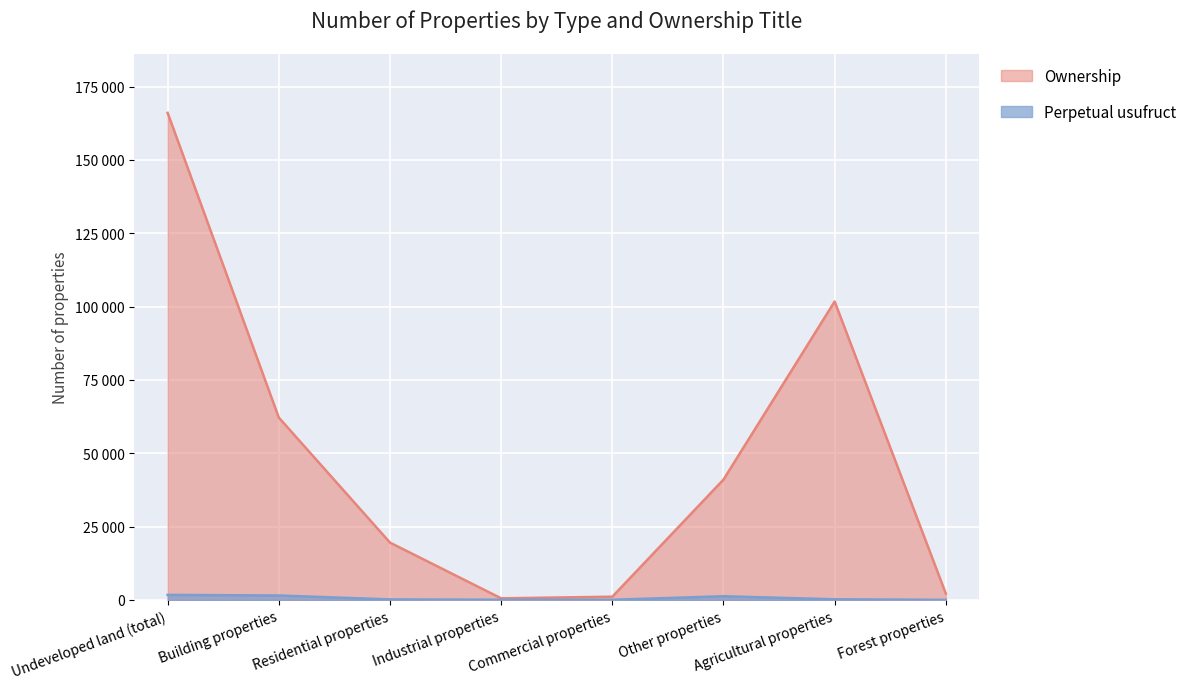

Reading right to left, extract all data points from this chart.

Perpetual usufruct (number): 7	205	1245	40	45	165	1495	1707
Ownership (number): 2151	101740	41013	1084	535	19532	62164	166055